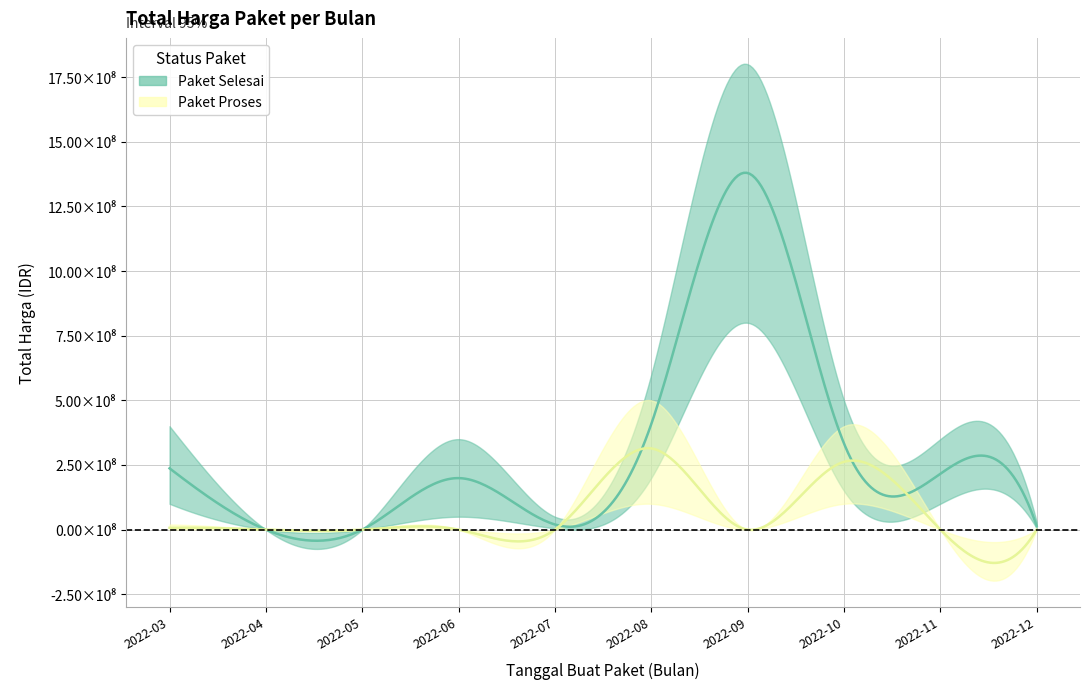

Reading right to left, extract all data points from this chart.

Paket Selesai: 14750000	215840000	333628000	1379159000	408075000	19950000	199200000	0	0	237112740
Paket Proses: 0	0	262118150	0	314121780	0	0	0	0	6936000